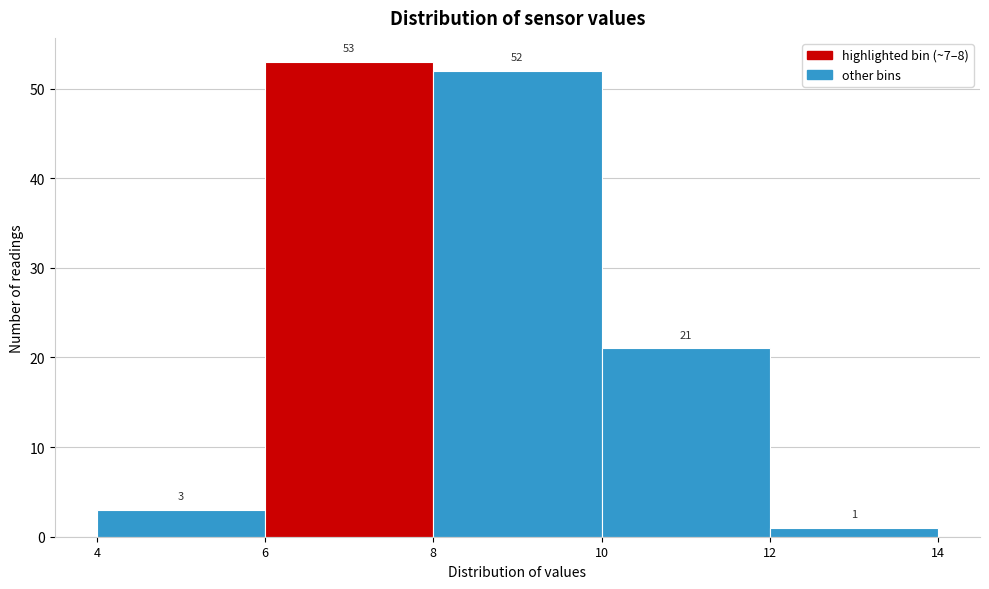

What is the height of the bar covering 10 to 12 on the x-axis?

21